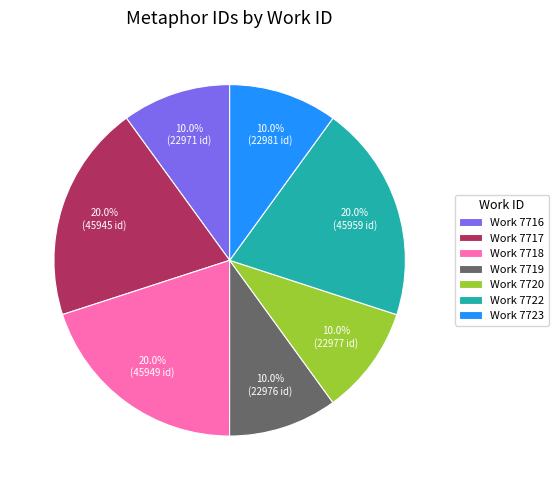

Is there a majority slice in this chart?

No